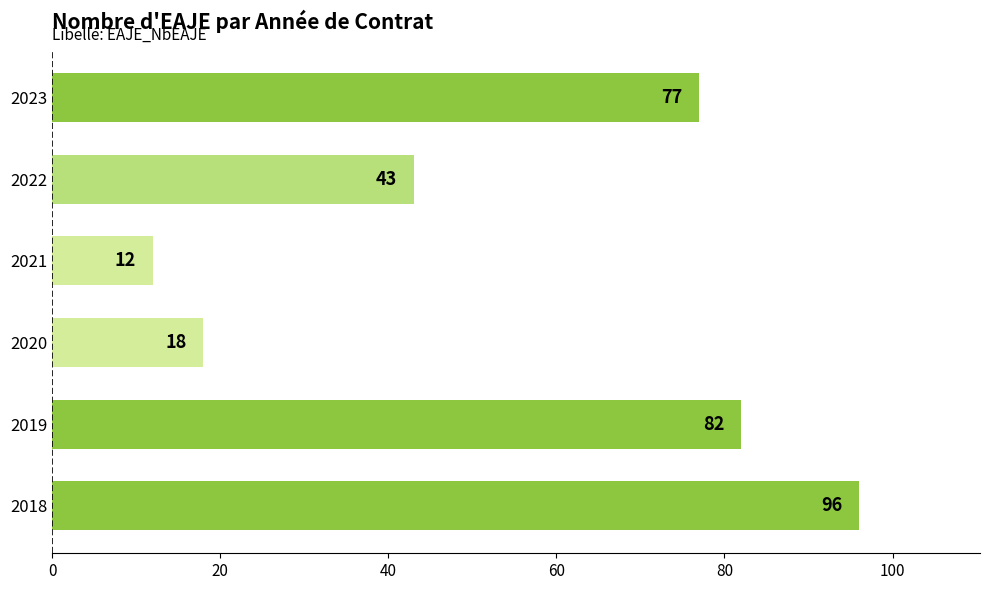

What is the change in value from 2018 to 2023?

-19